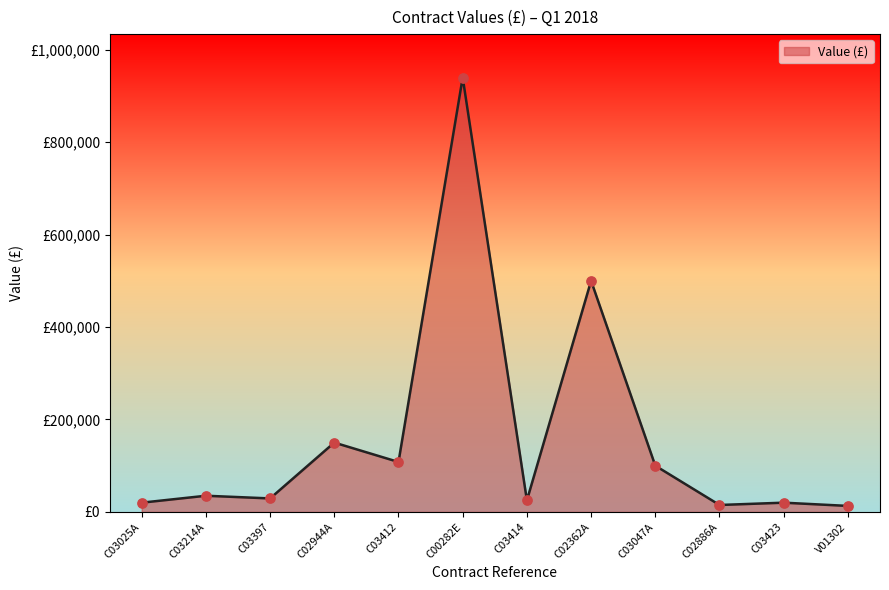

Which has a higher value, C02886A or C03214A?

C03214A